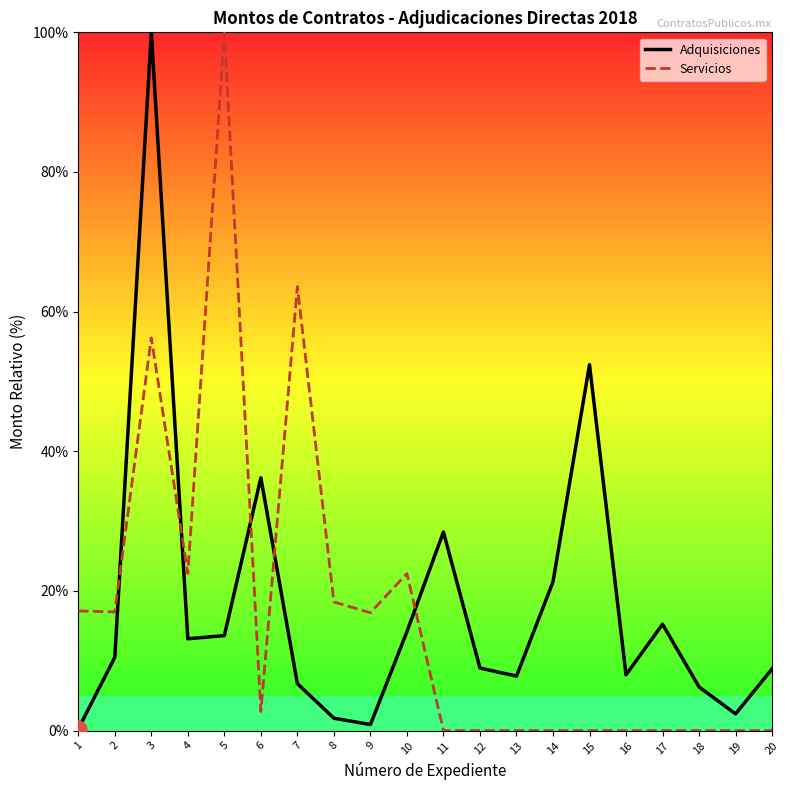

Which label corresponds to the largest value in the chart?

3